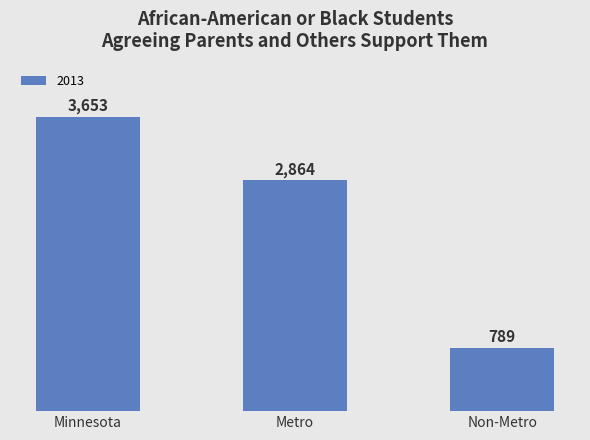

At which category does the chart reach its peak across all series?

Minnesota